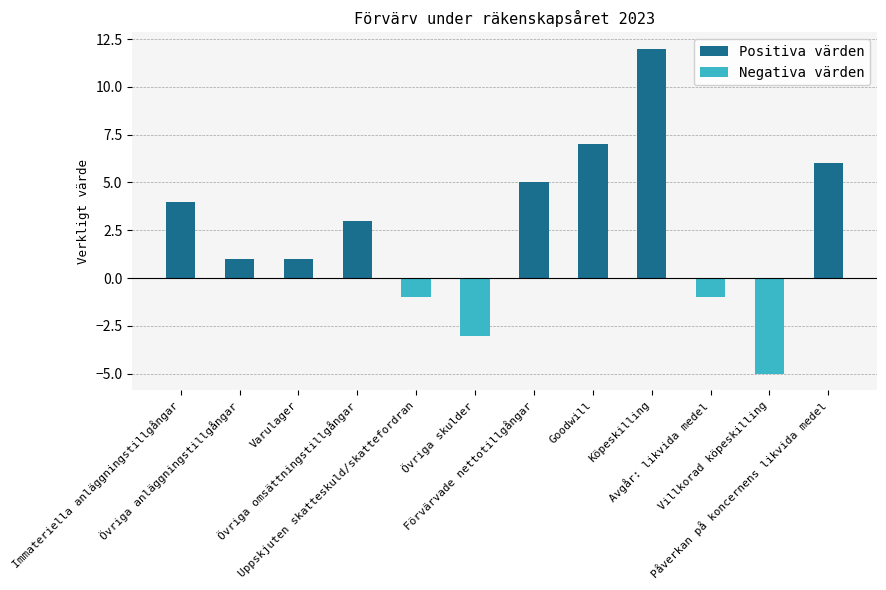

How many data points in Negativa värden are less than 0?

4